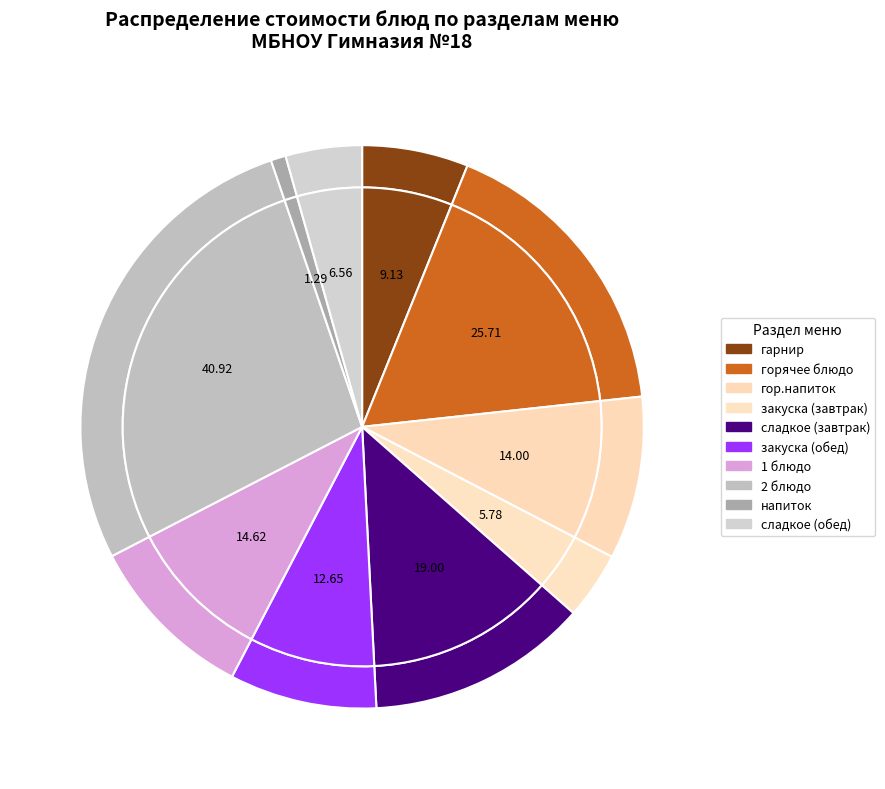

Is there a majority slice in this chart?

No